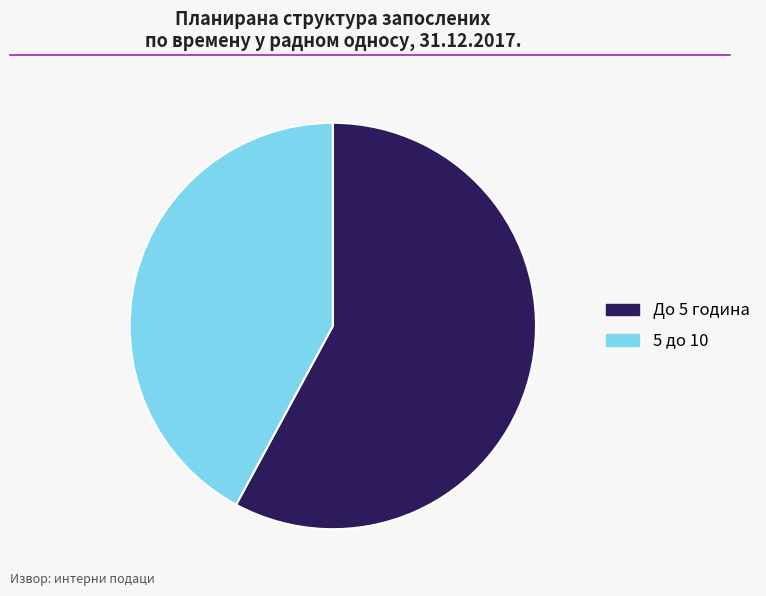

Approximately how many times larger is the value at 5 до 10 compared to До 5 година?

0.7